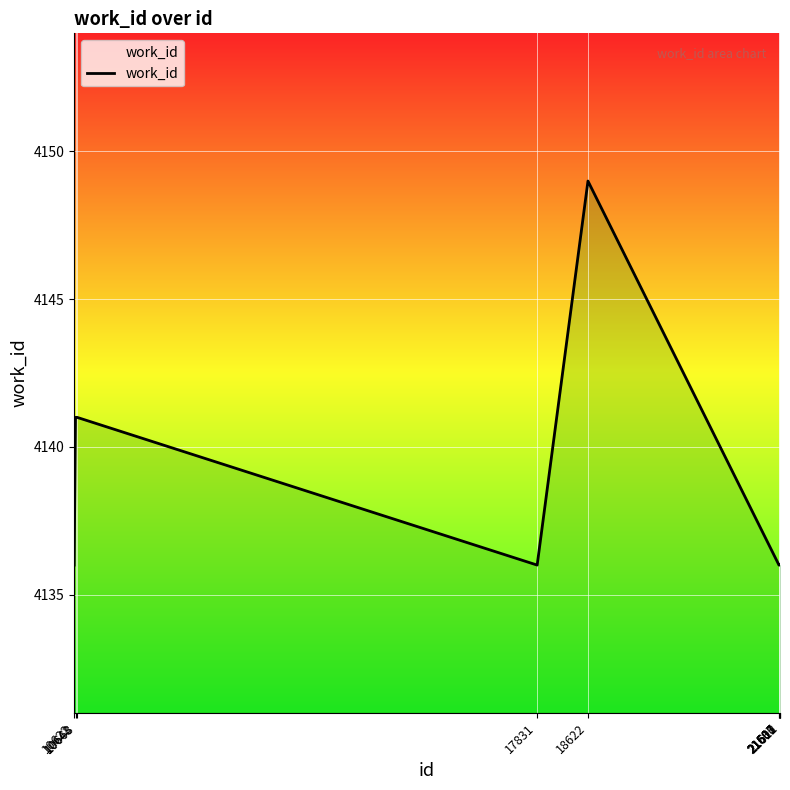

True or false: the data has more than 0 interior local peaks.

True